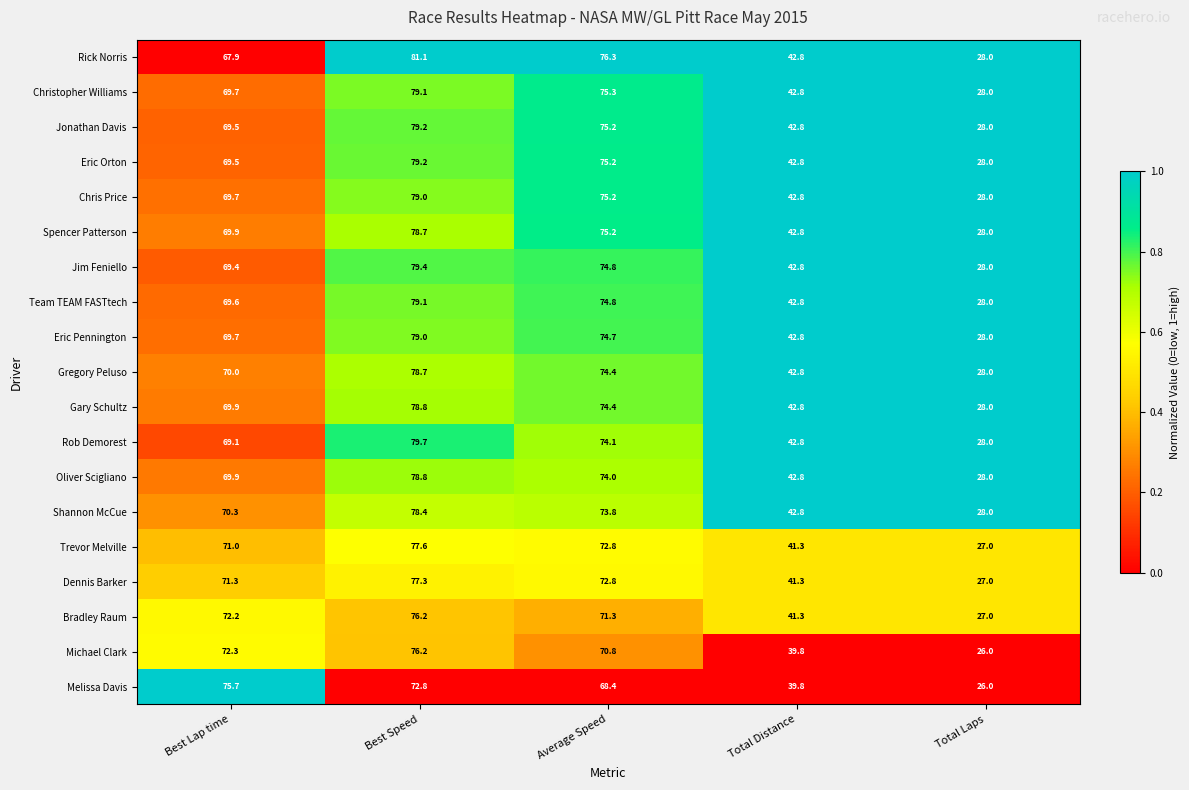

What is the difference between the highest and lowest values at Total Distance?

3.0